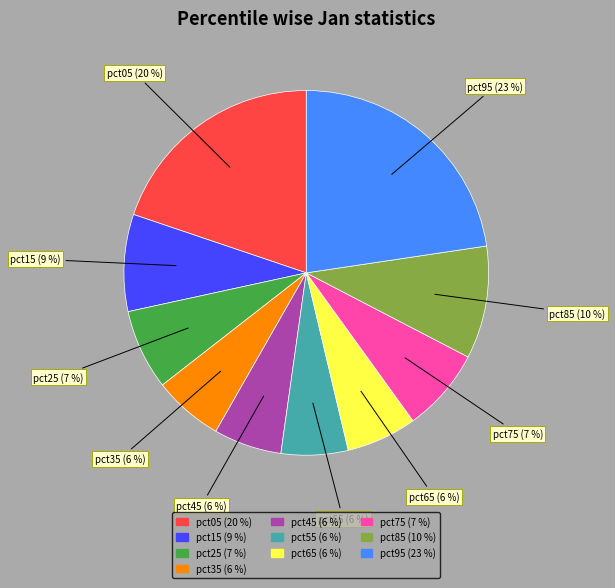

True or false: pct95 accounts for 29% of the total.

False